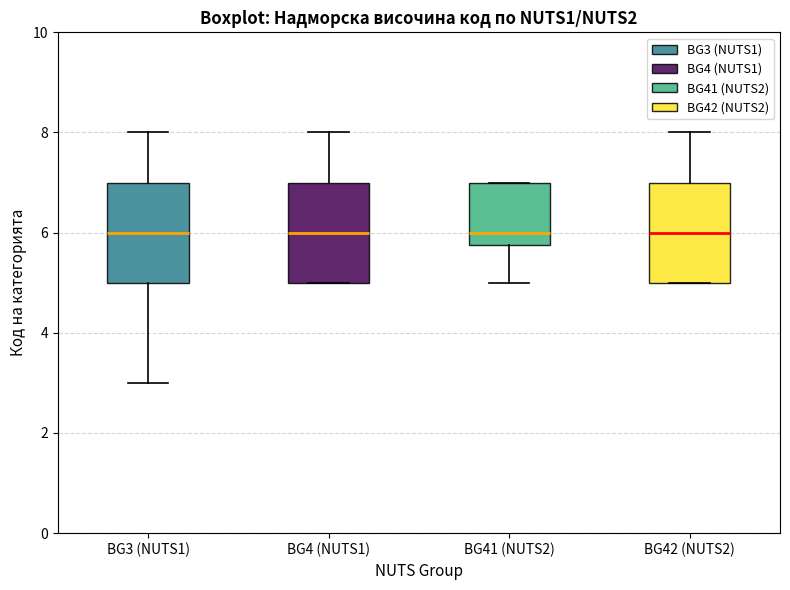

Reading left to right, read every box against the y-axis: the position of its median line, the range the box covers, and the ends of its whiskers. The values are not printed on the chart, so give them approximately, as read against the axis.

BG3 (NUTS1): median 6.0, box 5.0 to 7.0, whiskers 3.0 to 8.0
BG4 (NUTS1): median 6.0, box 5.0 to 7.0, whiskers 5.0 to 8.0
BG41 (NUTS2): median 6.0, box 5.8 to 7.0, whiskers 5.0 to 7.0
BG42 (NUTS2): median 6.0, box 5.0 to 7.0, whiskers 5.0 to 8.0